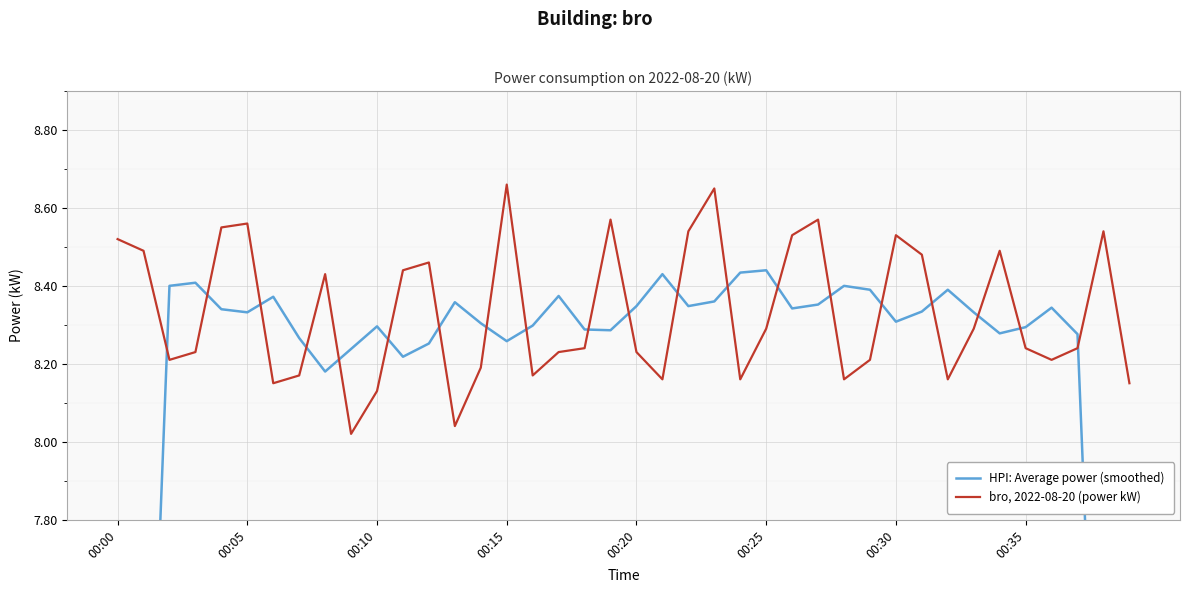

What is the label of the 24th point from the right?

16